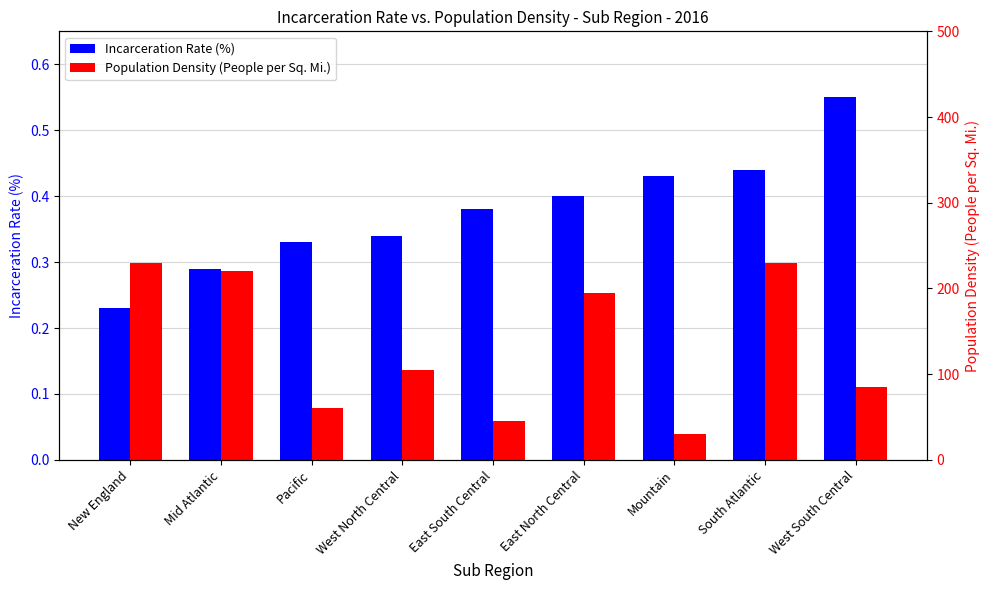

Reading left to right, list all the values displayed in this chart.

Incarceration Rate (%): 0.2	0.3	0.3	0.3	0.4	0.4	0.4	0.4	0.6
Population Density (People per Sq. Mi.): 230.0	220.0	60.0	105.0	45.0	195.0	30.0	230.0	85.0